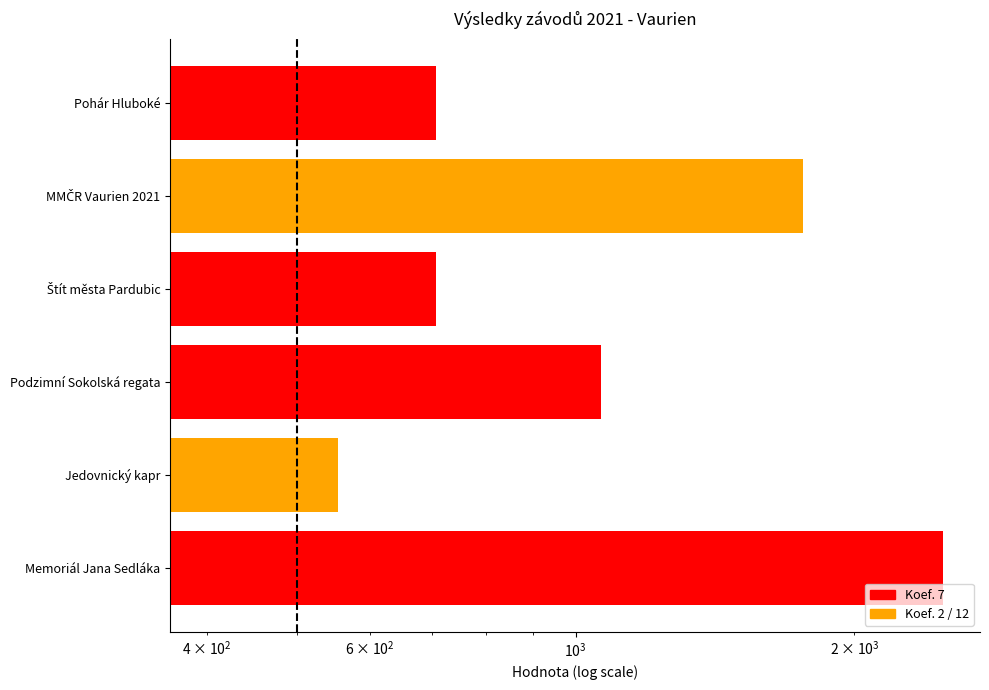

What is the approximate value of Body at Podzimní Sokolská regata, to the nearest 100?

1100